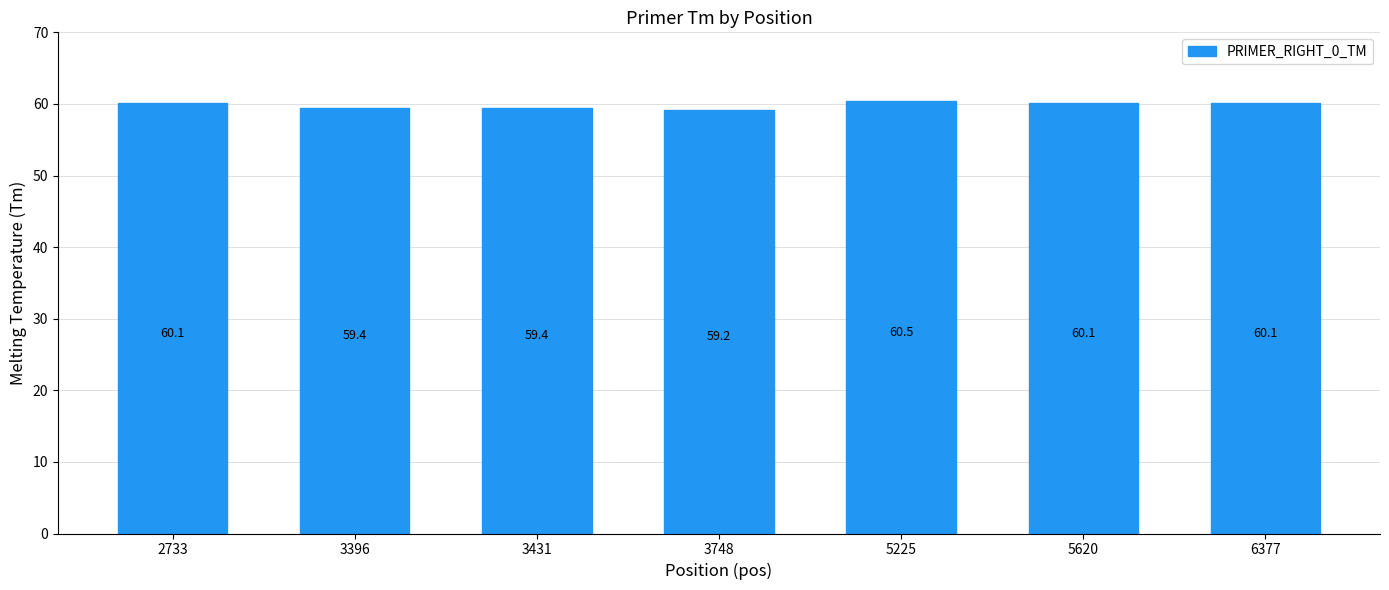

Reading right to left, list all the values displayed in this chart.

60.1	60.1	60.5	59.2	59.4	59.4	60.1